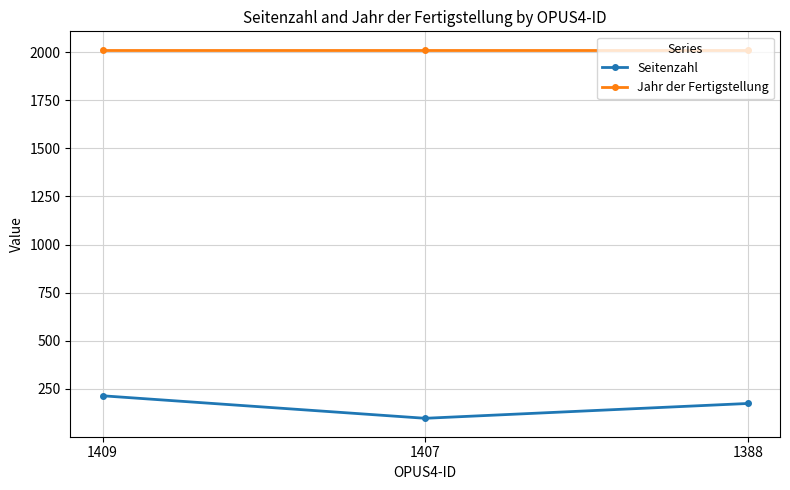

What is the value of the Seitenzahl point at the 3rd from the left?

174